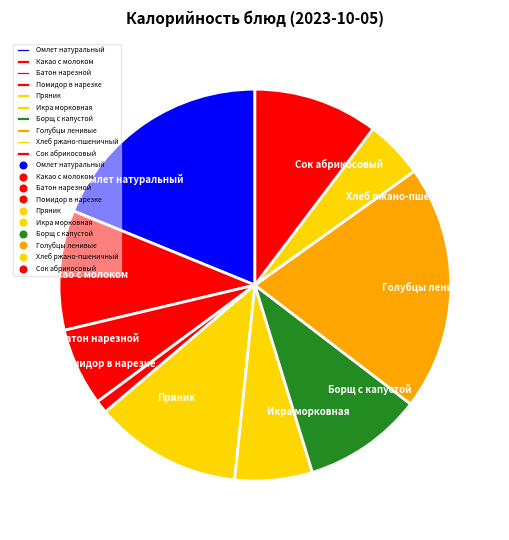

Between Помидор в нарезке and Хлеб ржано-пшеничный, which is larger?

Хлеб ржано-пшеничный